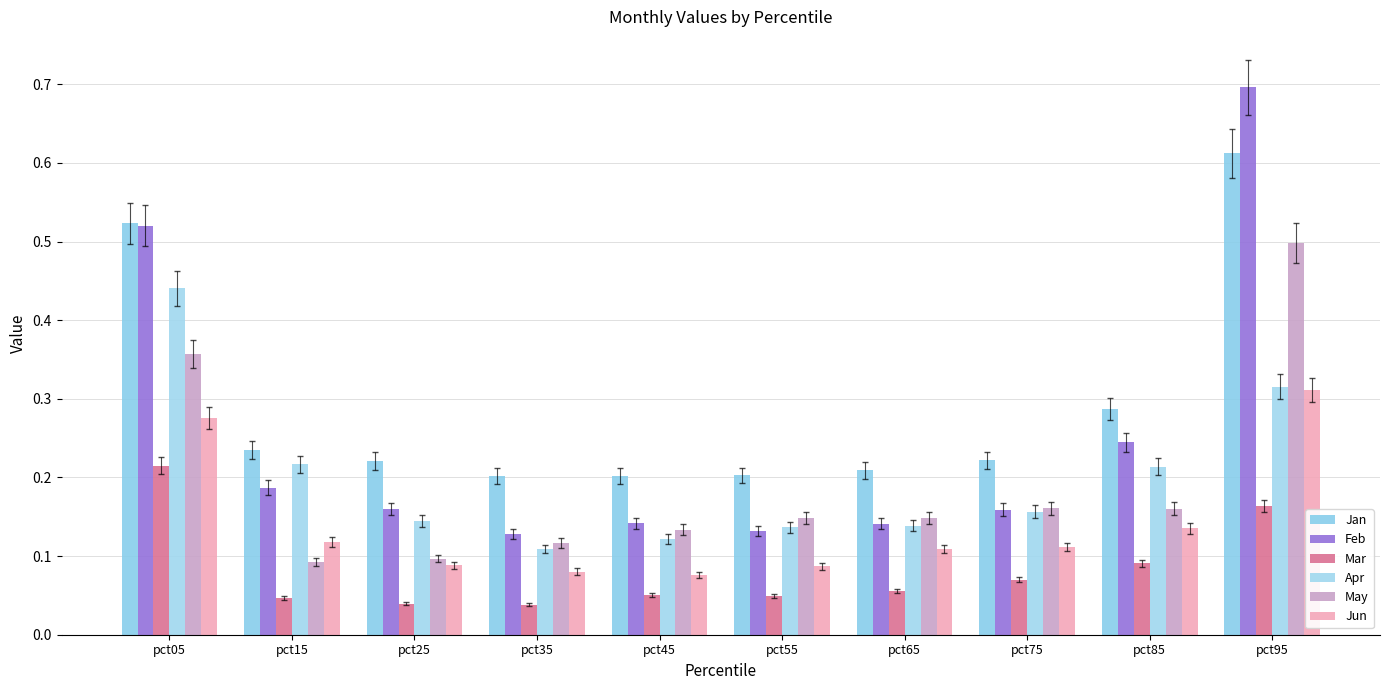

What is the difference between the maximum and minimum values in the Mar series?

0.2